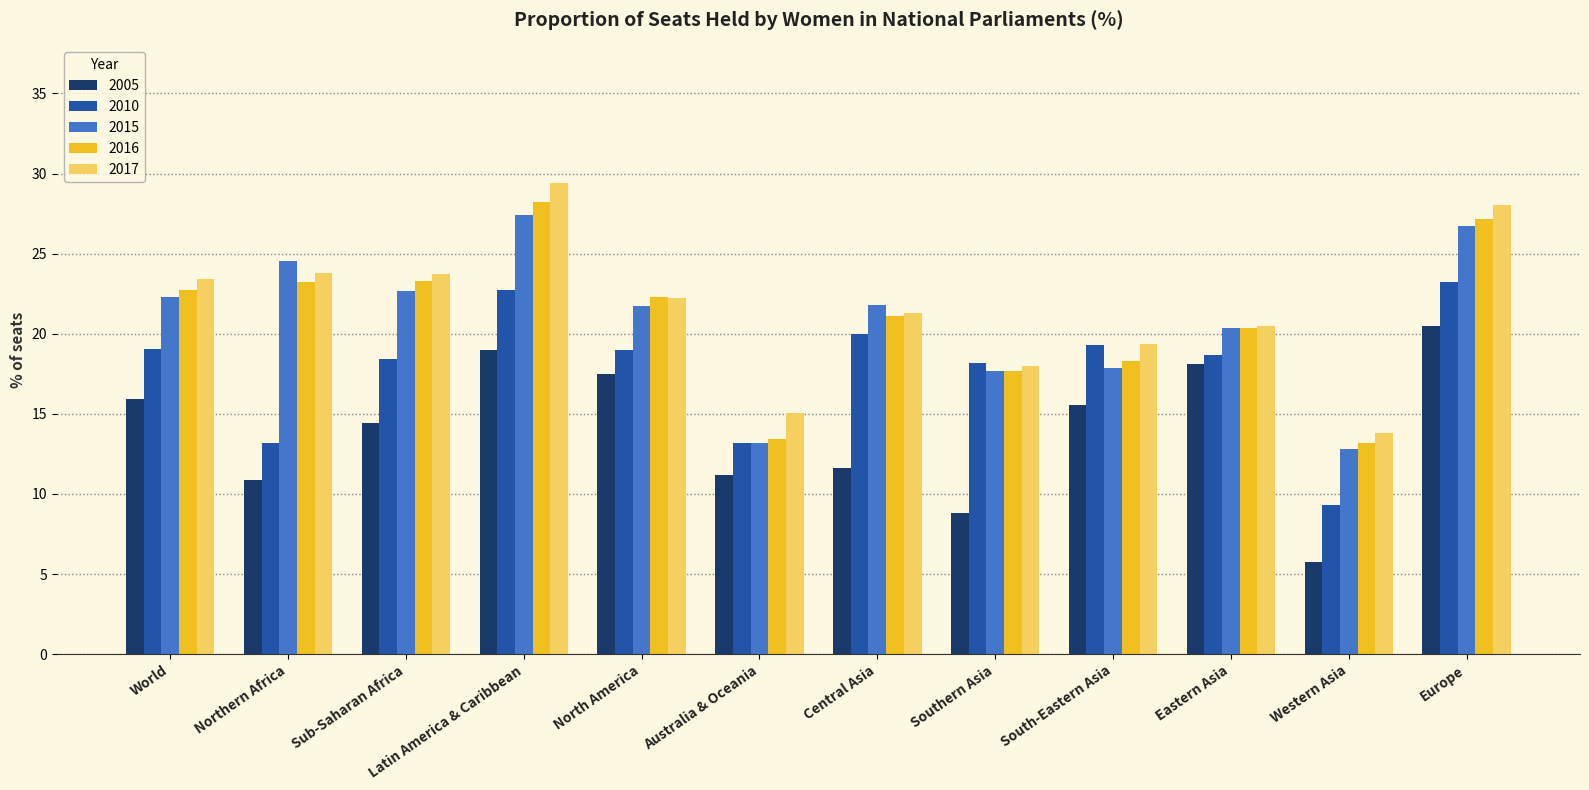

Rank the series at Europe from lowest to highest value.

2005, 2010, 2015, 2016, 2017